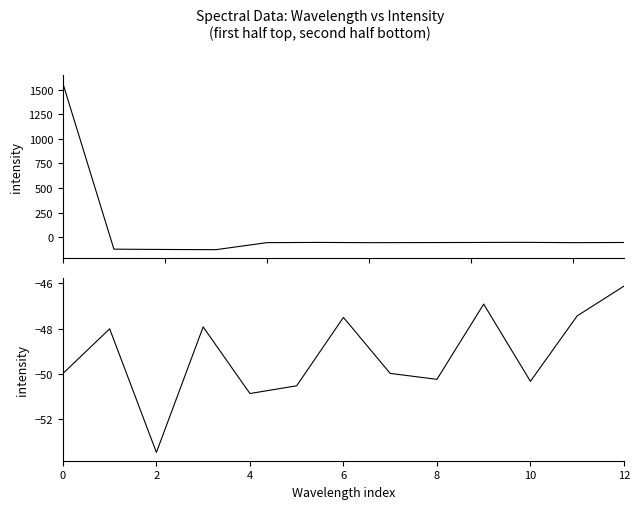

Between 183.9423730432 and 184.9911297472, which is larger?

184.9911297472